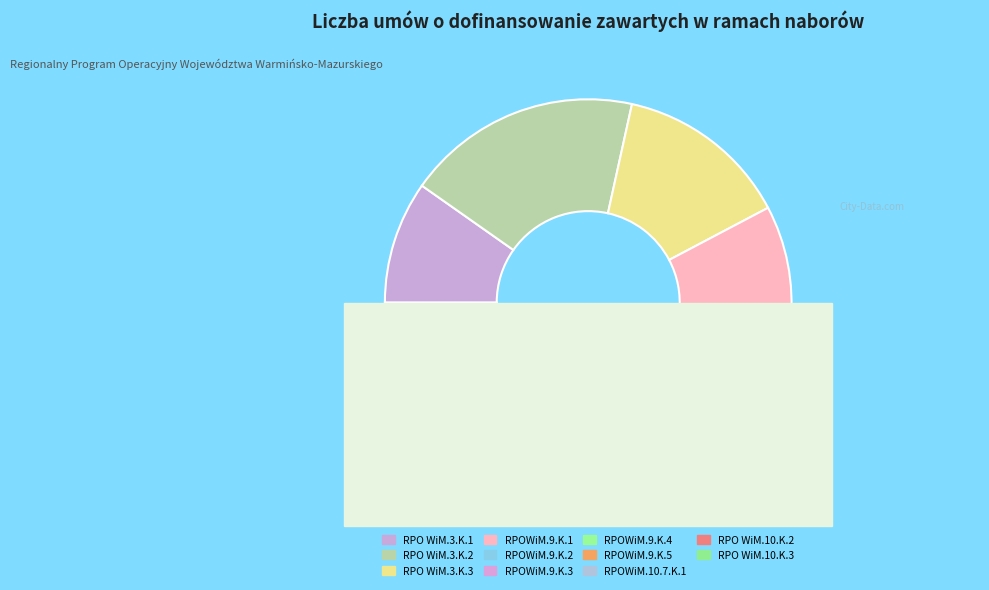

What percentage is the RPO WiM.10.K.3 slice, to the nearest percent?

1%